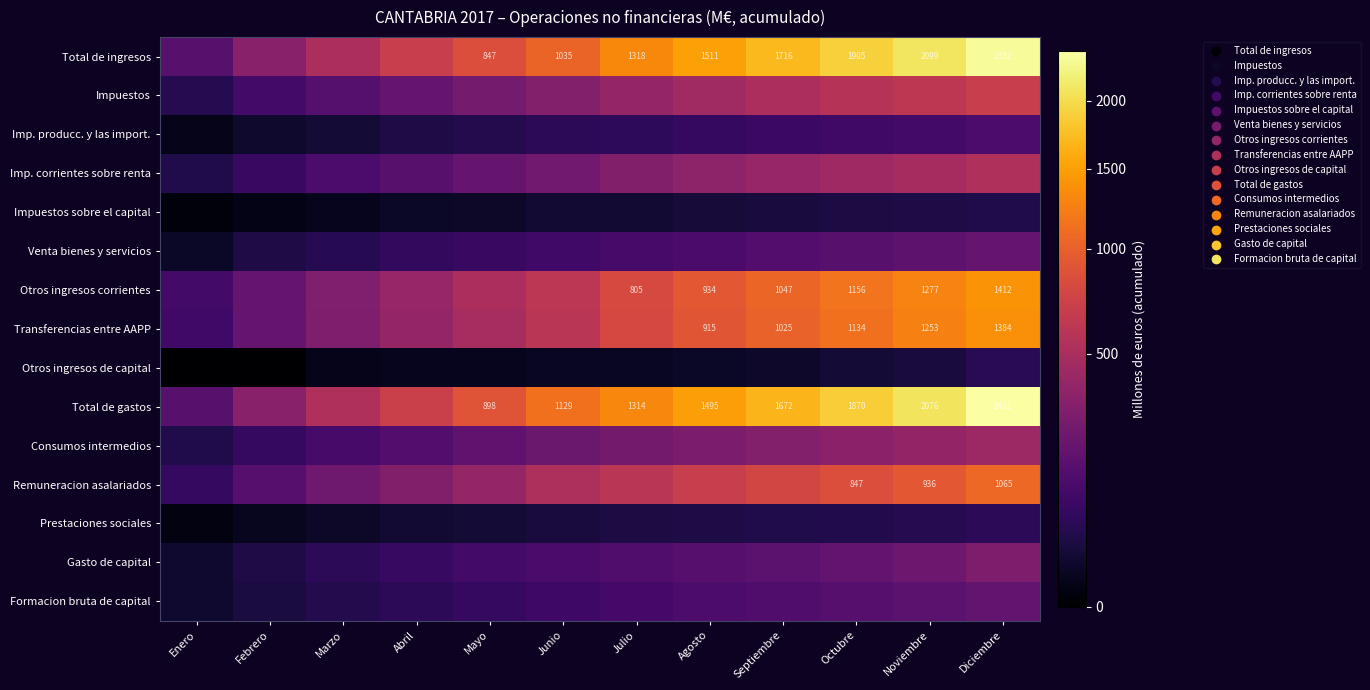

Which label corresponds to the largest value in the chart?

Diciembre